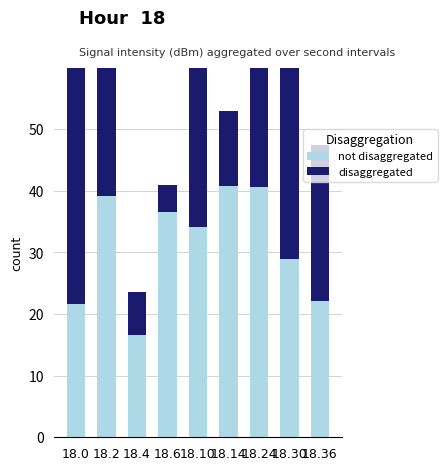

What is the greatest value displayed?

43.0